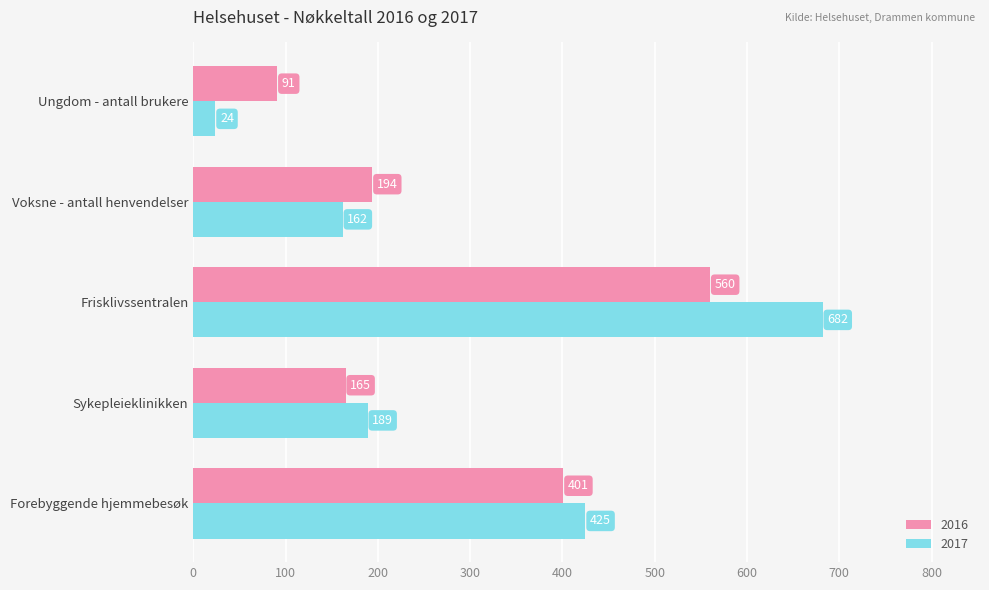

How many data points in 2017 are less than 189?

2